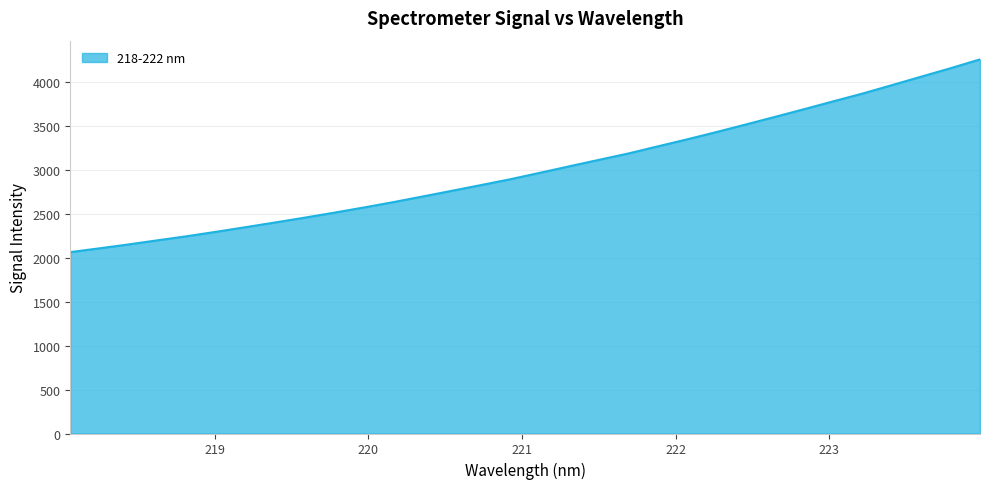

What is the difference between the maximum and minimum values?

2195.9